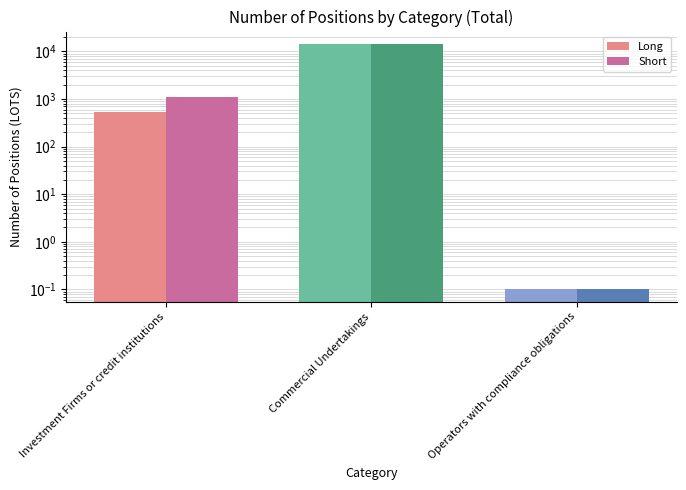

List the series in order of their peak value, highest first.

Long, Short